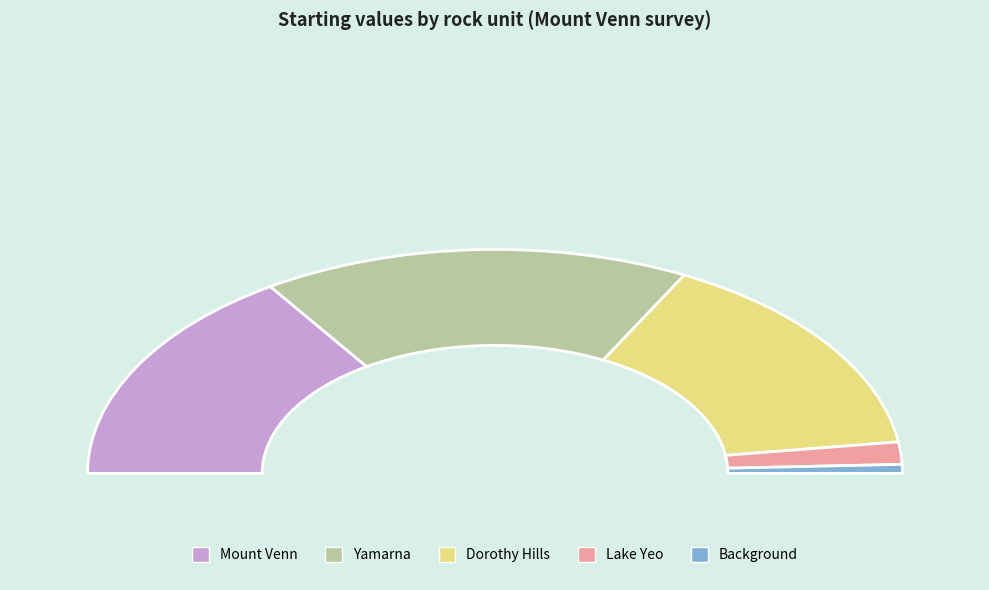

The Background slice represents 1% of the pie. True or false?

True